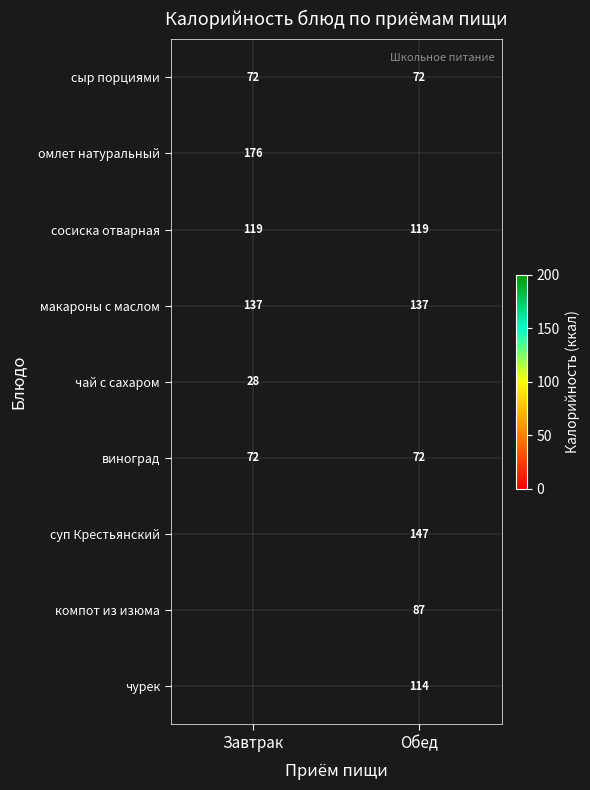

What value does the виноград series have at Завтрак?

72